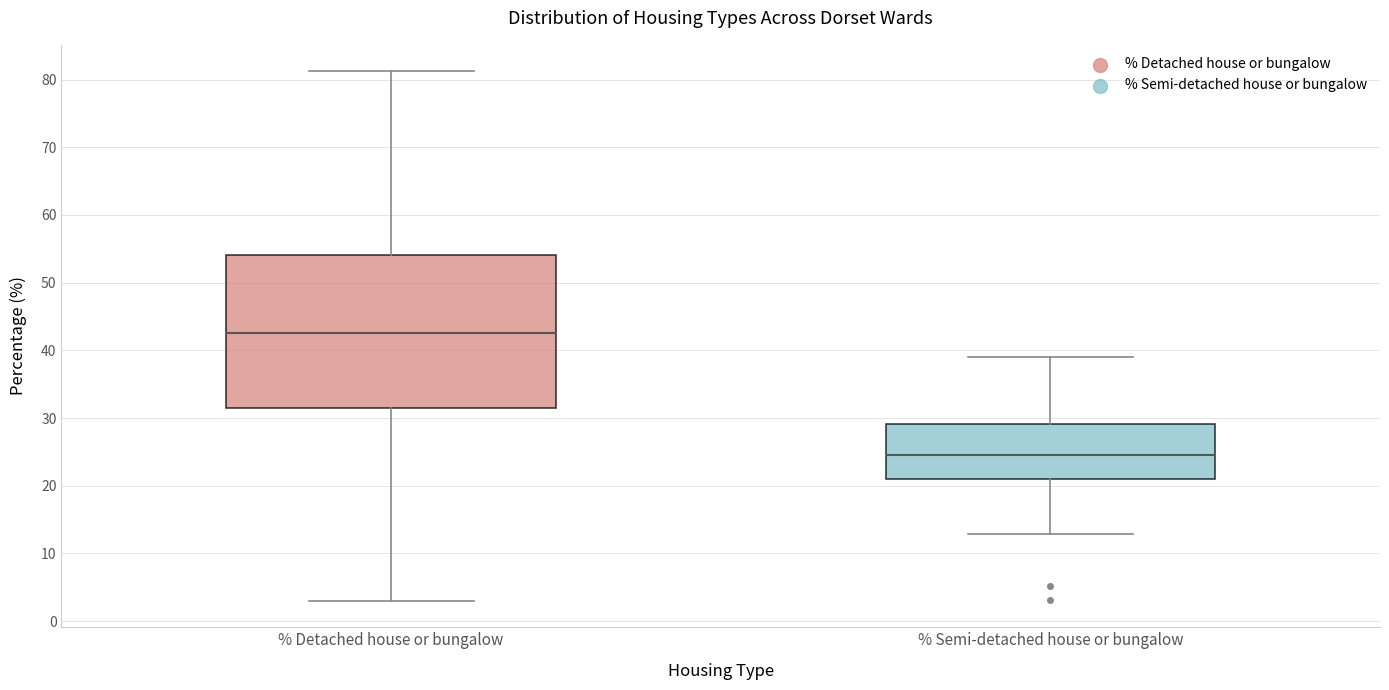

Which box is the tallest, from its lower edge to its upper edge?

% Detached house or bungalow